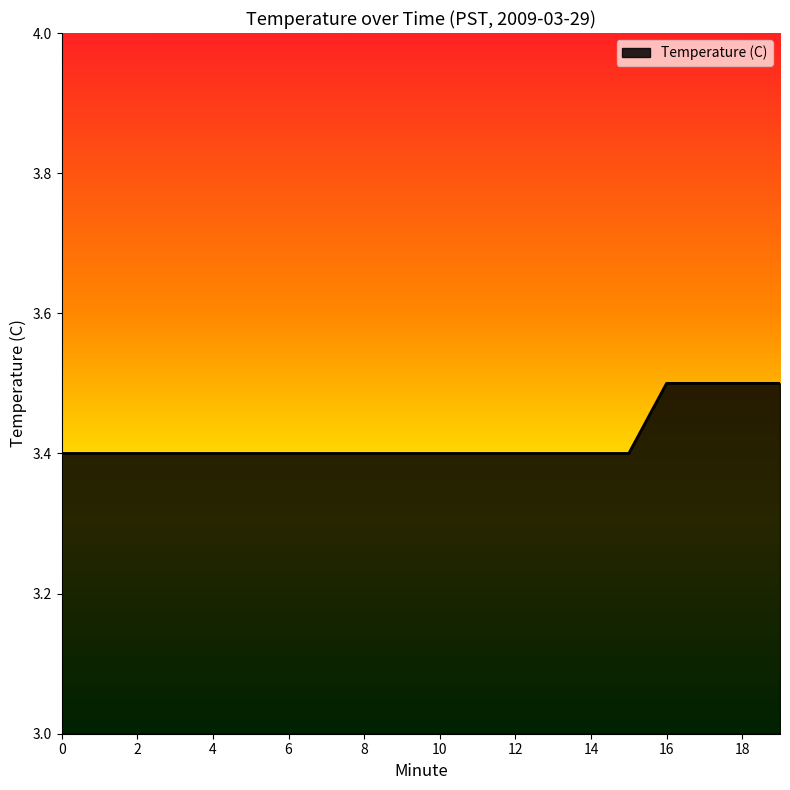

What is the minimum value shown in the chart?

3.4